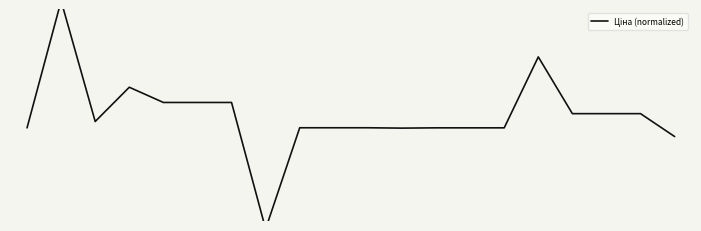

What is the change in value from 0.0 to 12.5?

-2.4